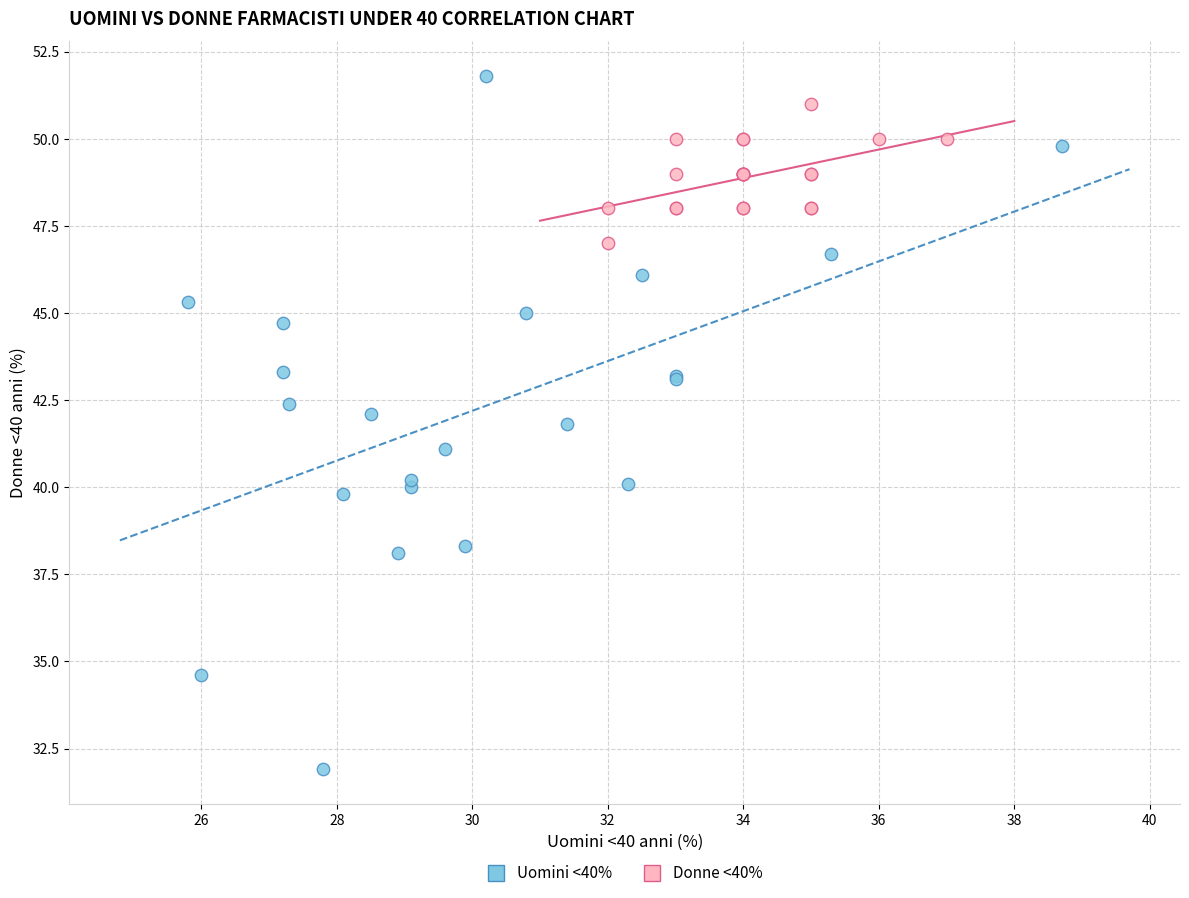

Which series has the largest Y range (max minus min)?

Uomini <40%